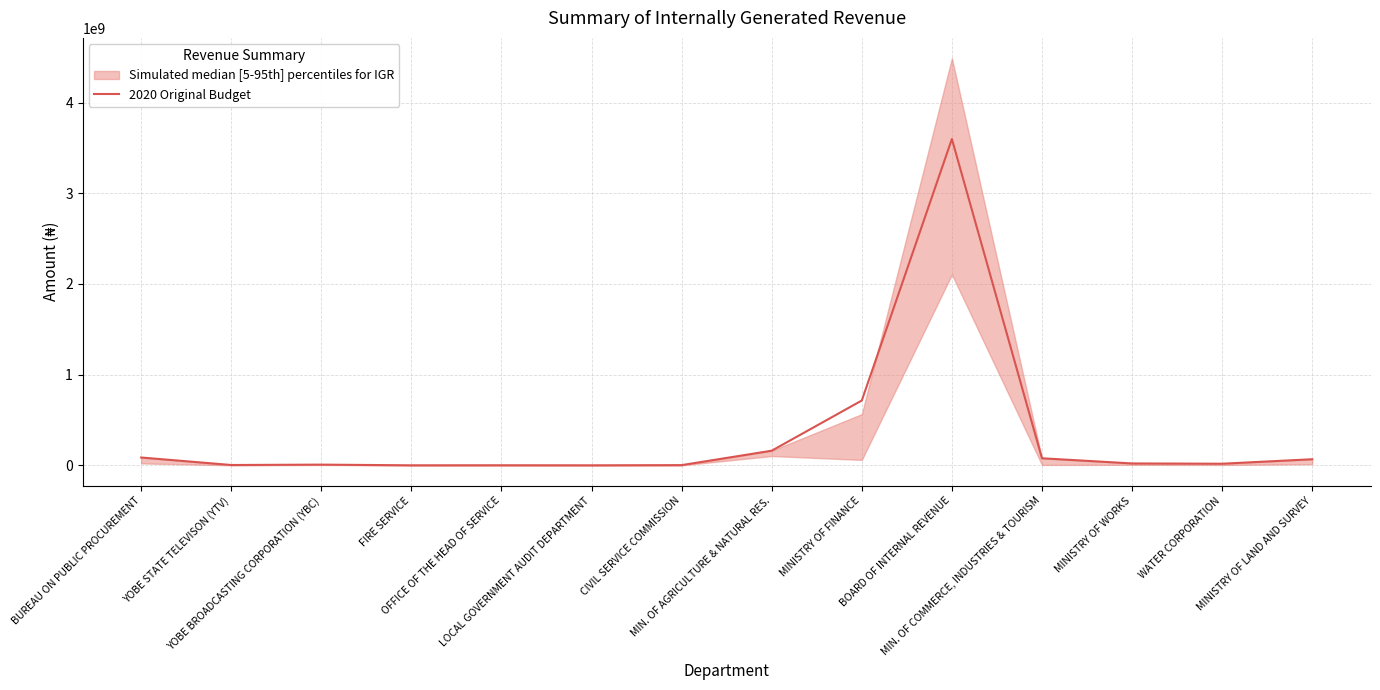

At which category does the data reach its first local peak?

YOBE BROADCASTING CORPORATION (YBC)